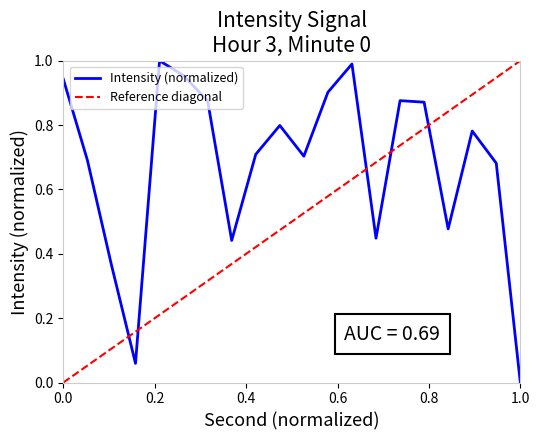

True or false: the data has more than 2 interior local peaks.

True